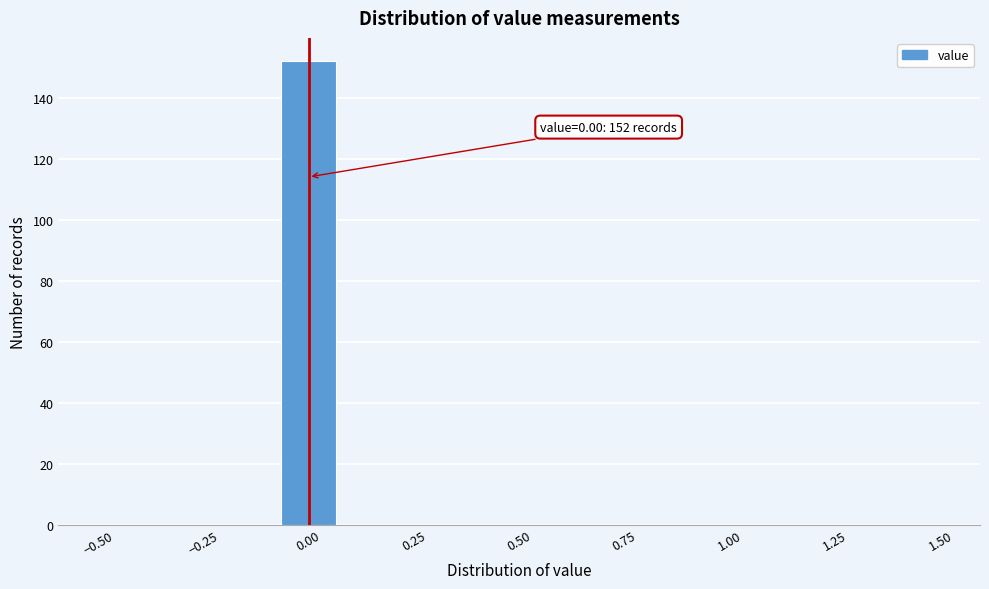

Read against the x-axis, roughly where is the centre of the tallest bar?

0.00